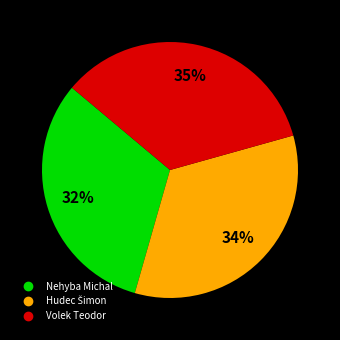

What is the ratio of the value at Volek Teodor to the value at Nehyba Michal?

1.1